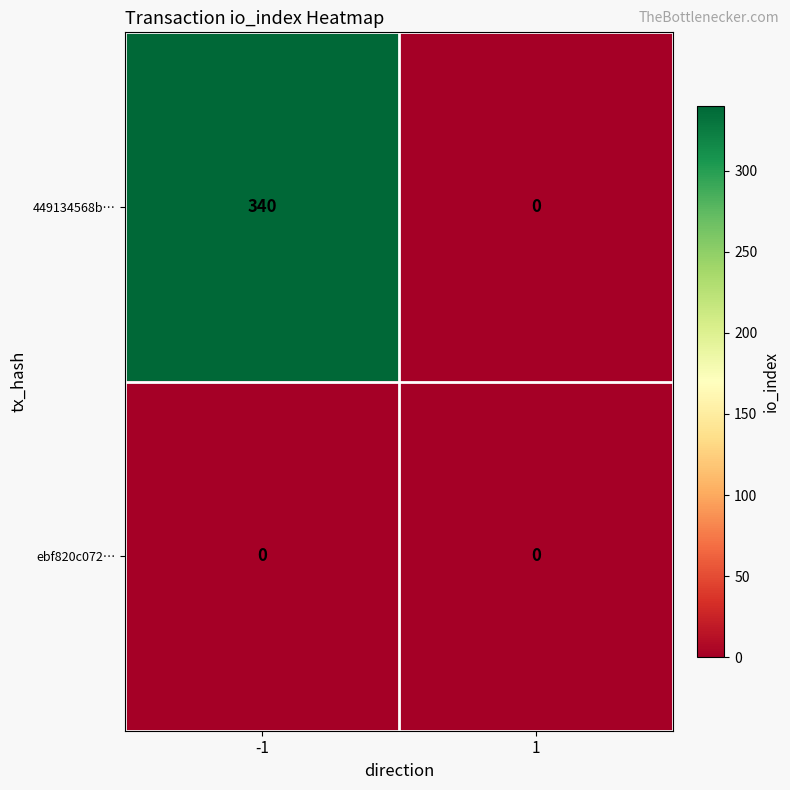

The 449134568b… series shows 185 at -1. True or false?

False